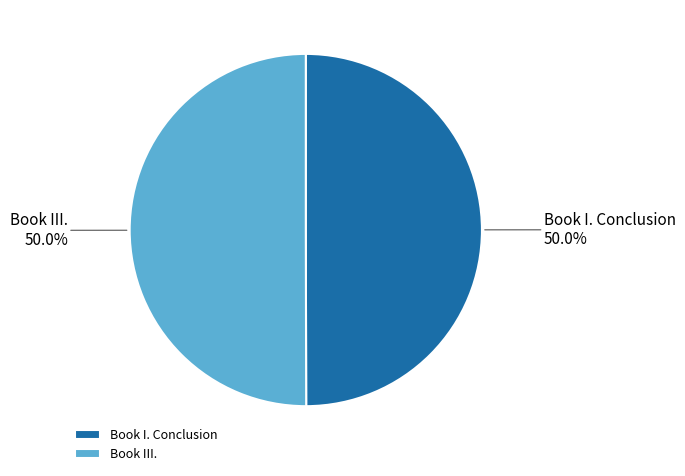

Do Book III. and Book I. Conclusion together represent more than half of the pie?

Yes